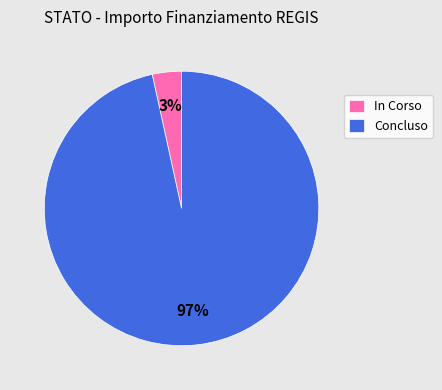

What percentage is the In Corso slice, to the nearest percent?

3%